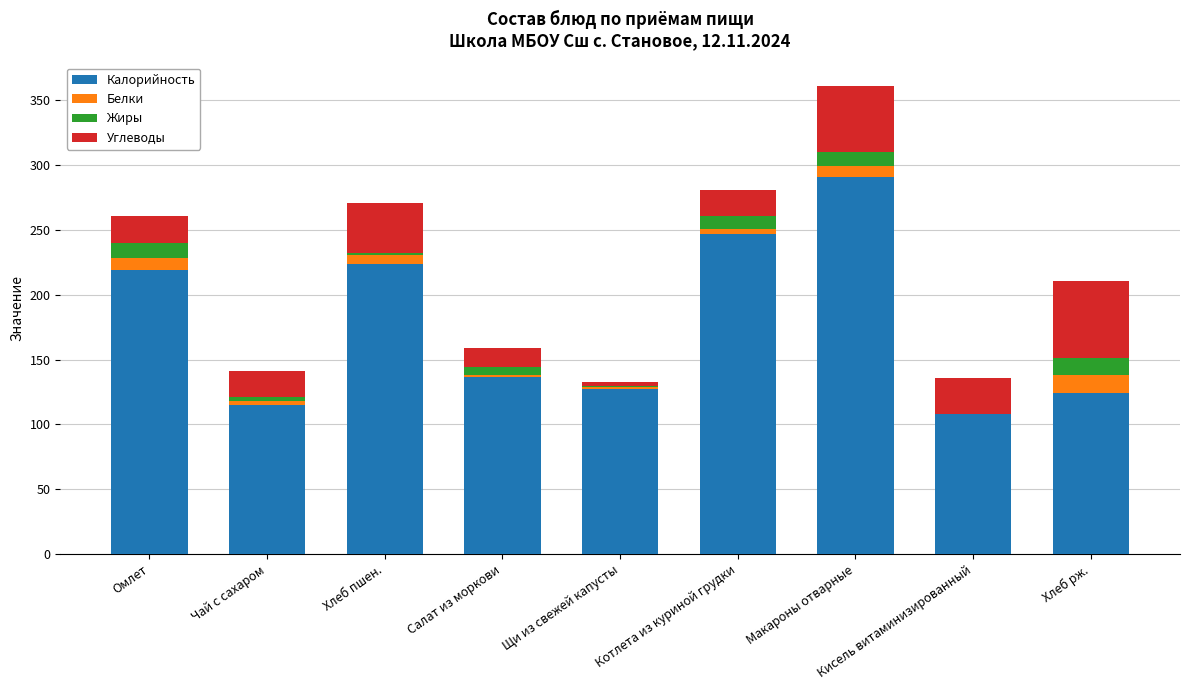

What is the highest value of the Калорийность series?

291